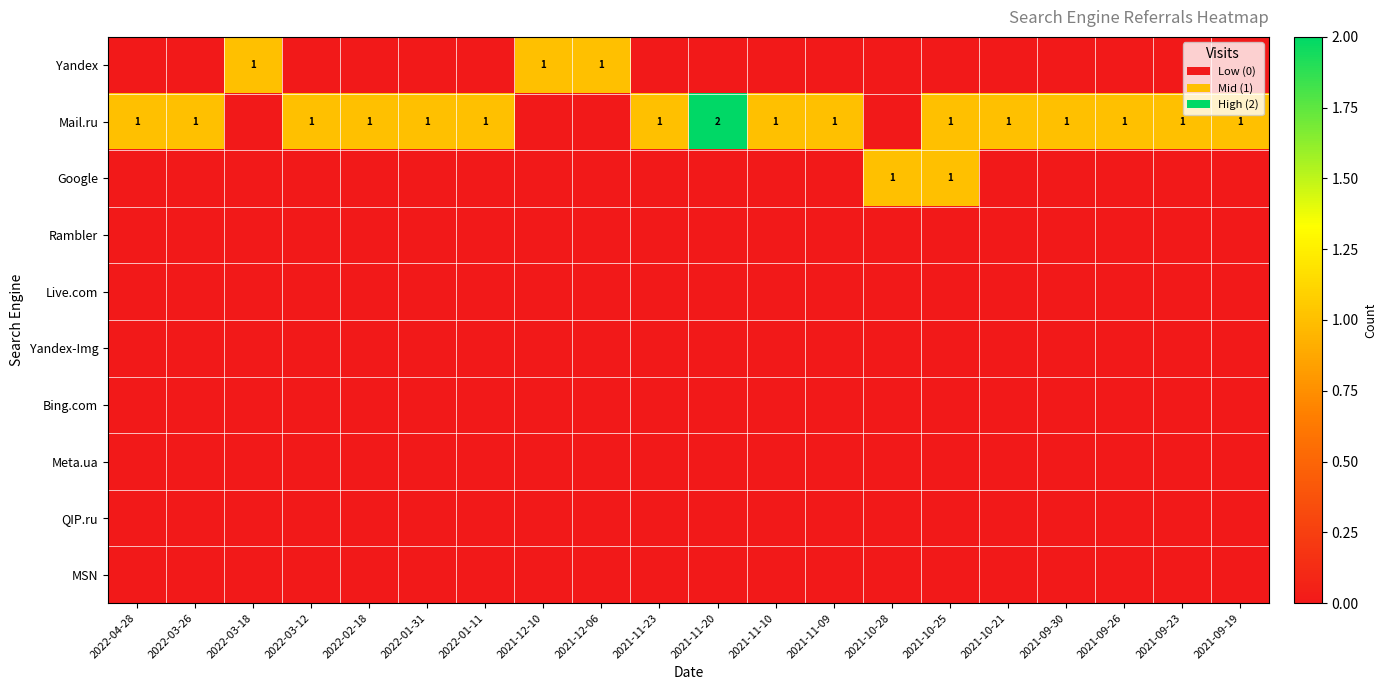

At which category does the chart reach its peak across all series?

2021-11-20